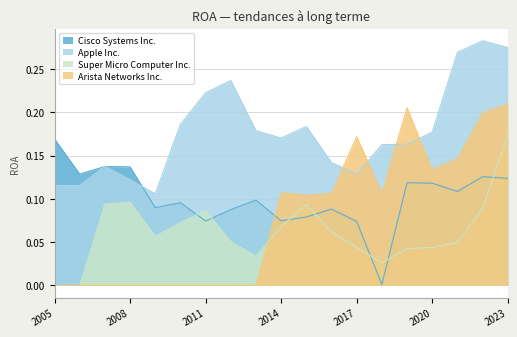

What is the difference between the highest and lowest values at 2018?

0.2